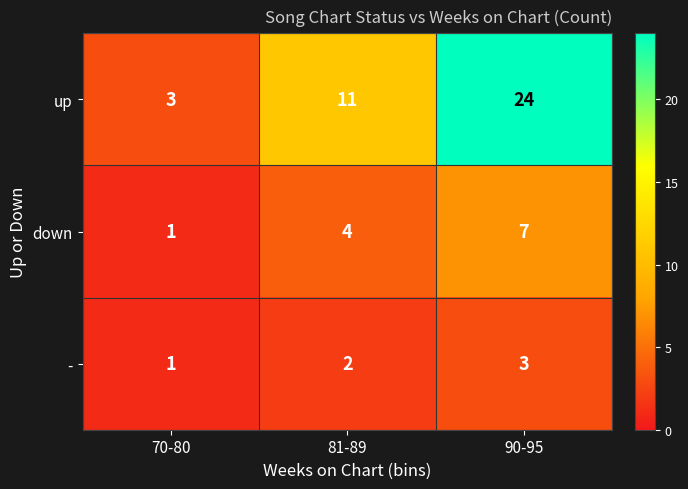

List the series in order of their peak value, highest first.

up, down, -